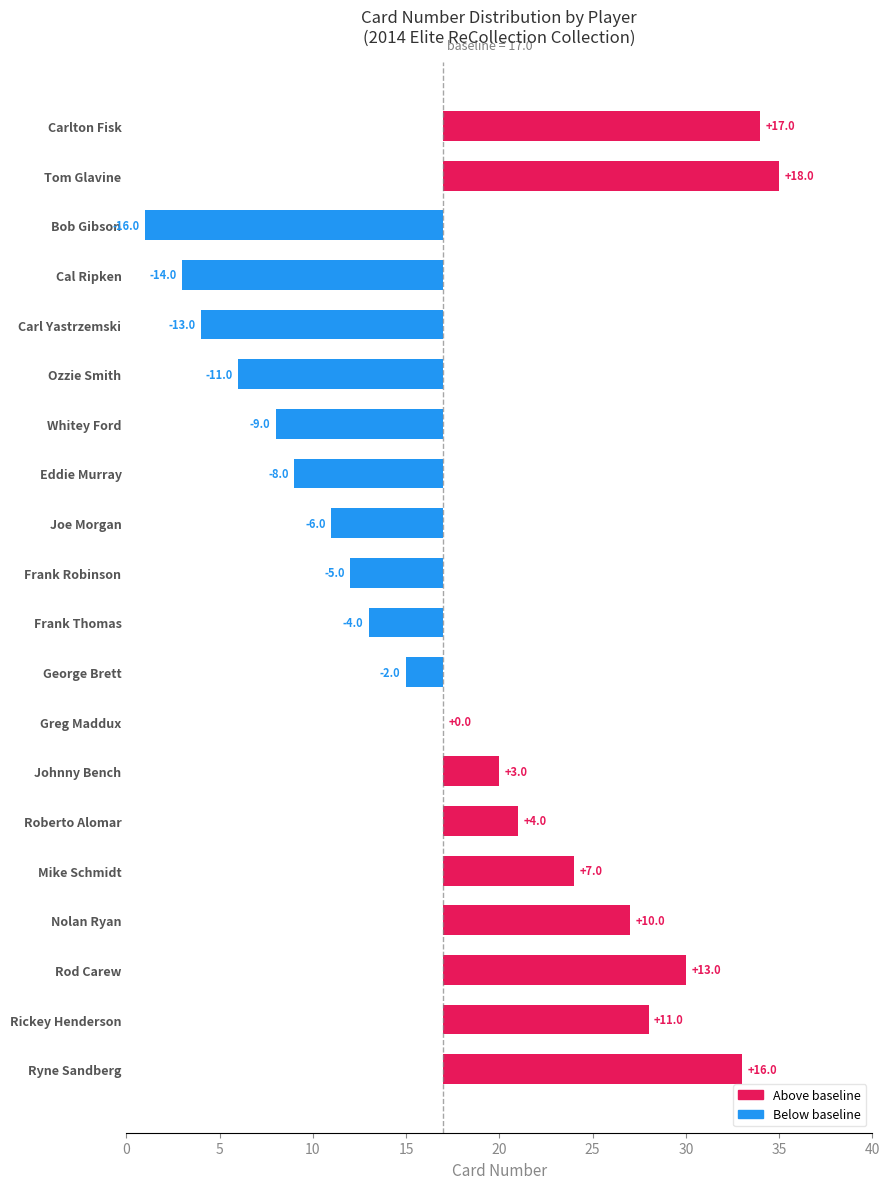

True or false: the data shows -3 at Frank Robinson.

False